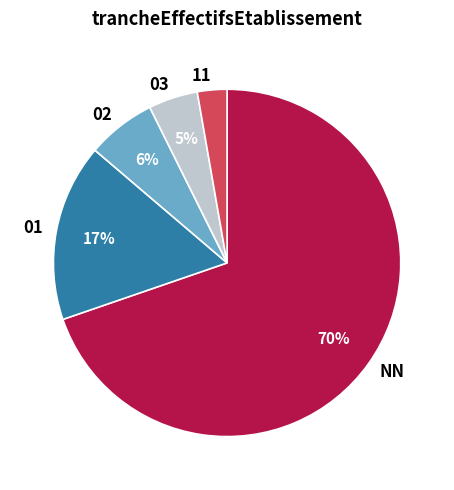

To the nearest percent, what is the combined percentage of 02 and 03?

11%